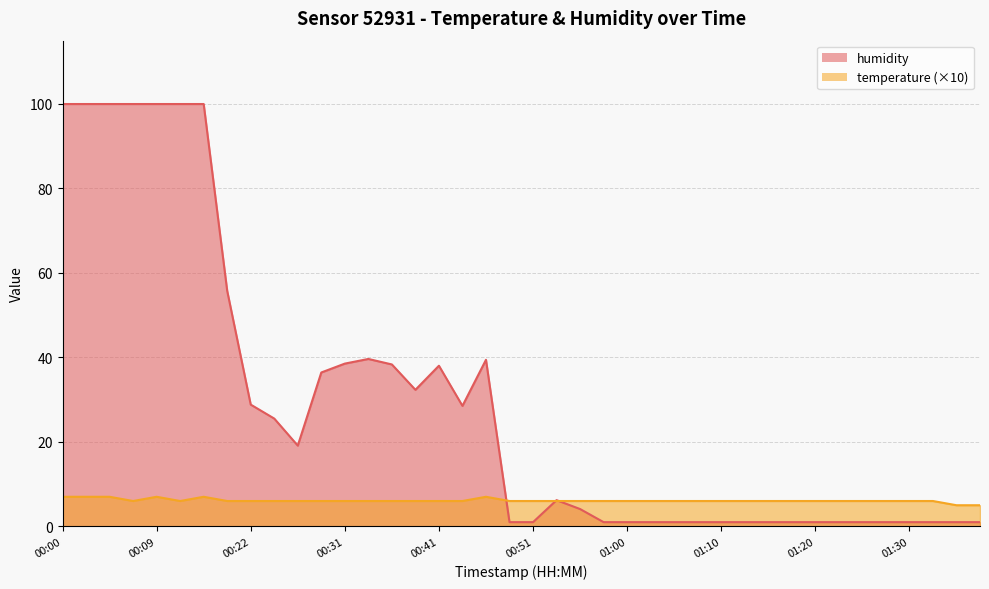

What is the label of the 32nd point from the left?

01:18